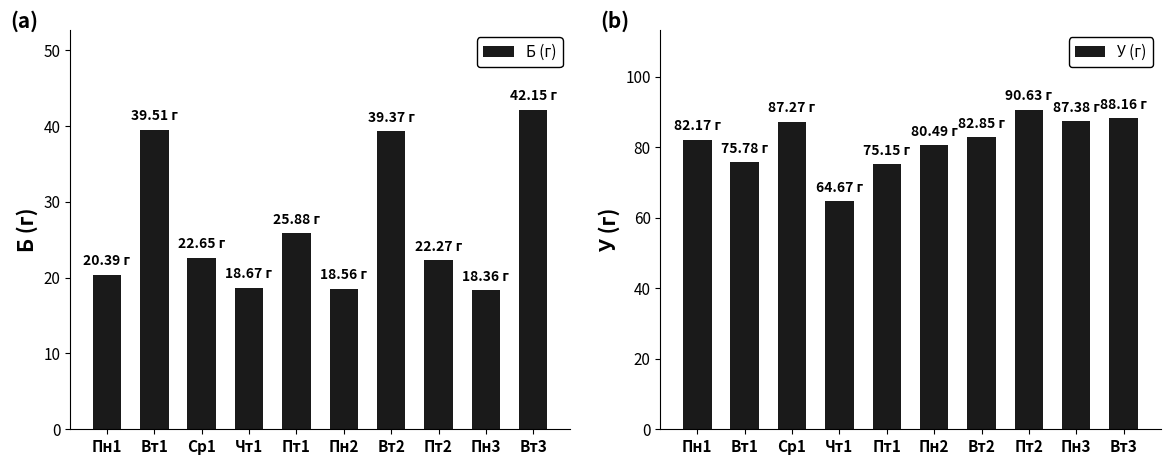

What is the total value across all series at Пт1?

101.0